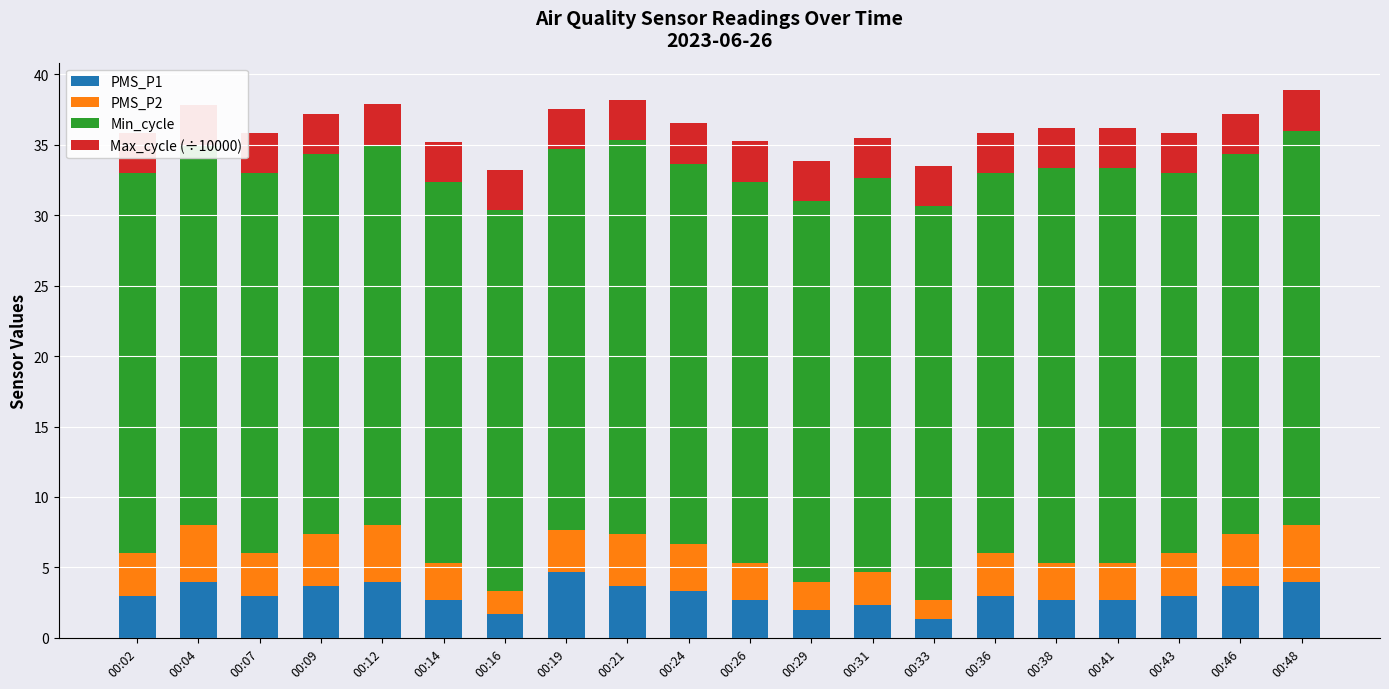

What are all the series names shown in the legend?

PMS_P1, PMS_P2, Min_cycle, Max_cycle (÷10000)